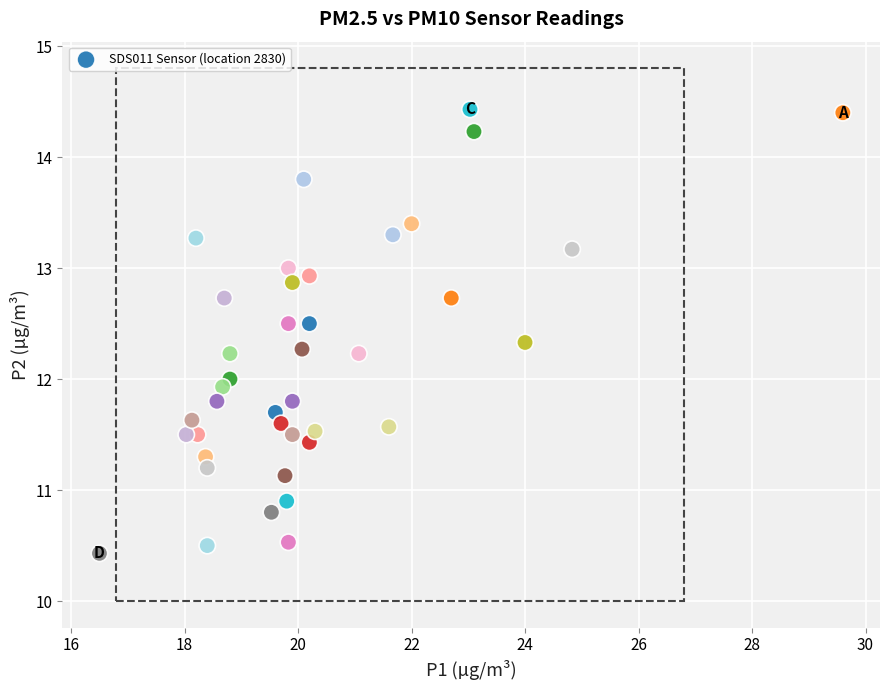

What is the range of X values (max minus min)?

13.1